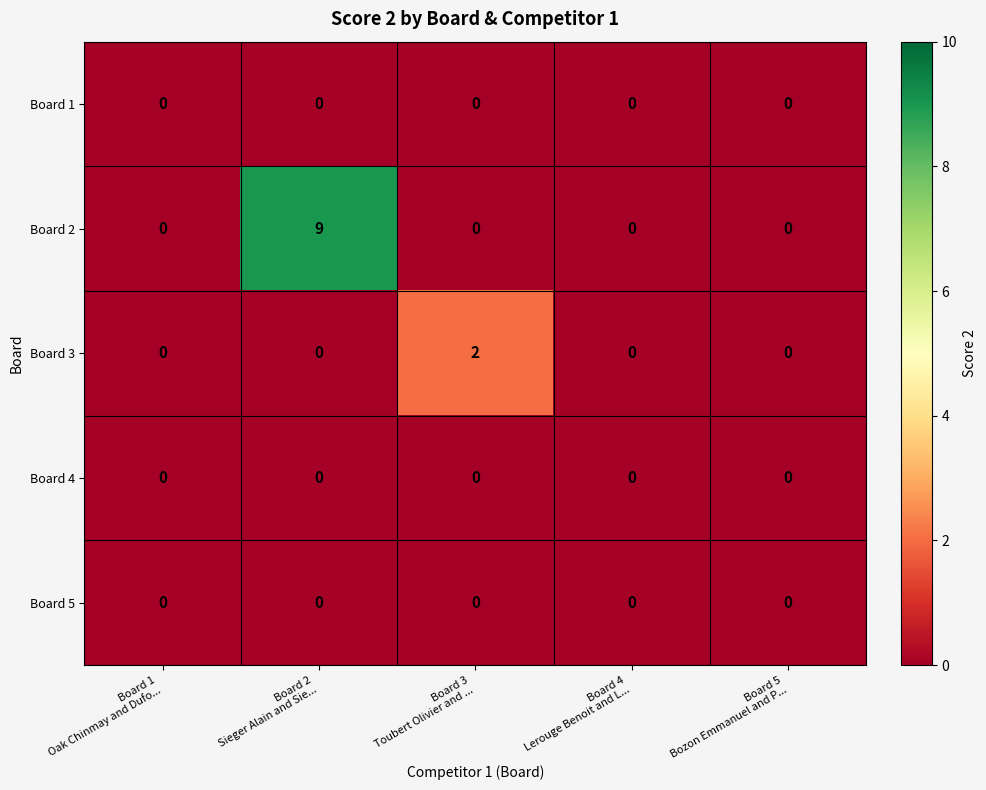

At which category is the sum across all series the highest?

Board 2
Sieger Alain and Sie...